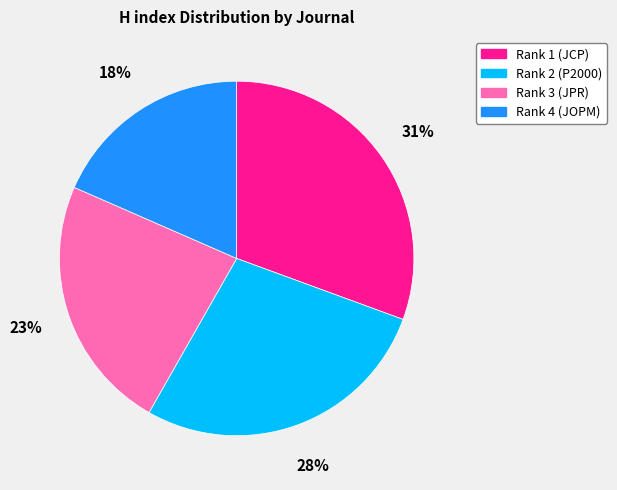

Does any single category account for the majority?

No